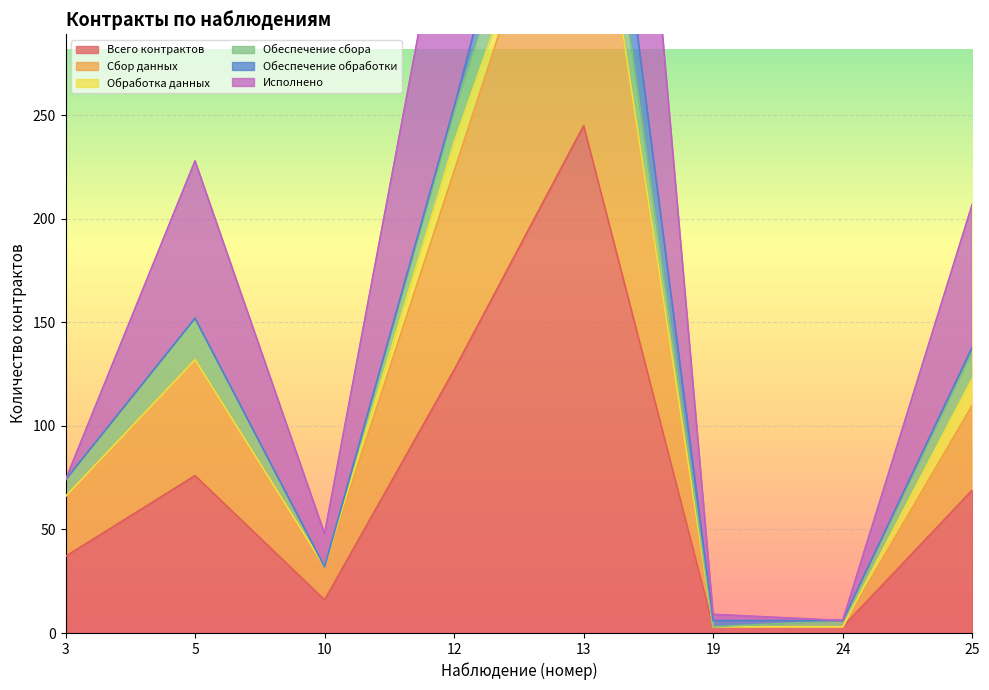

What is the total value across all series at 19?

15